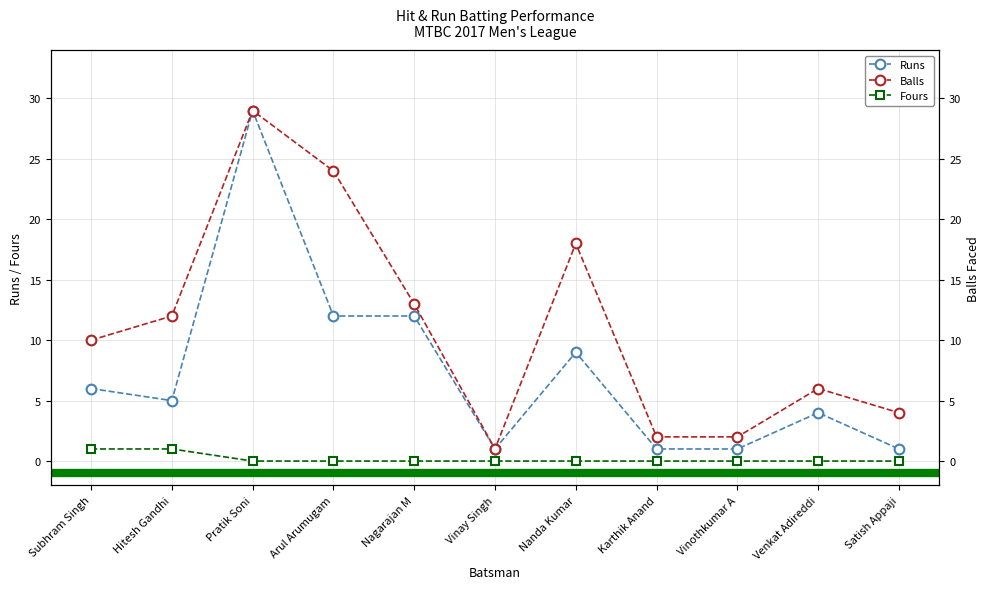

True or false: Balls has more than 1 points higher than both neighbors.

True